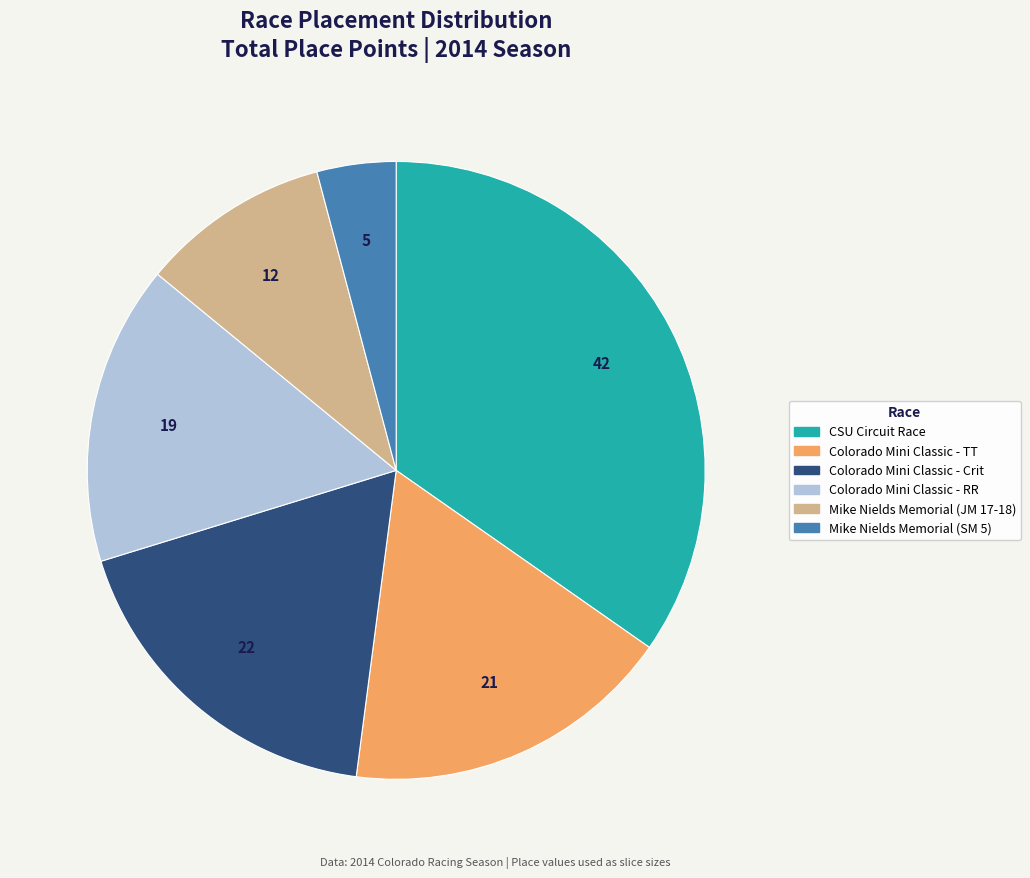

Is the sum of Mike Nields Memorial (JM 17-18) and Colorado Mini Classic - RR greater than half?

No